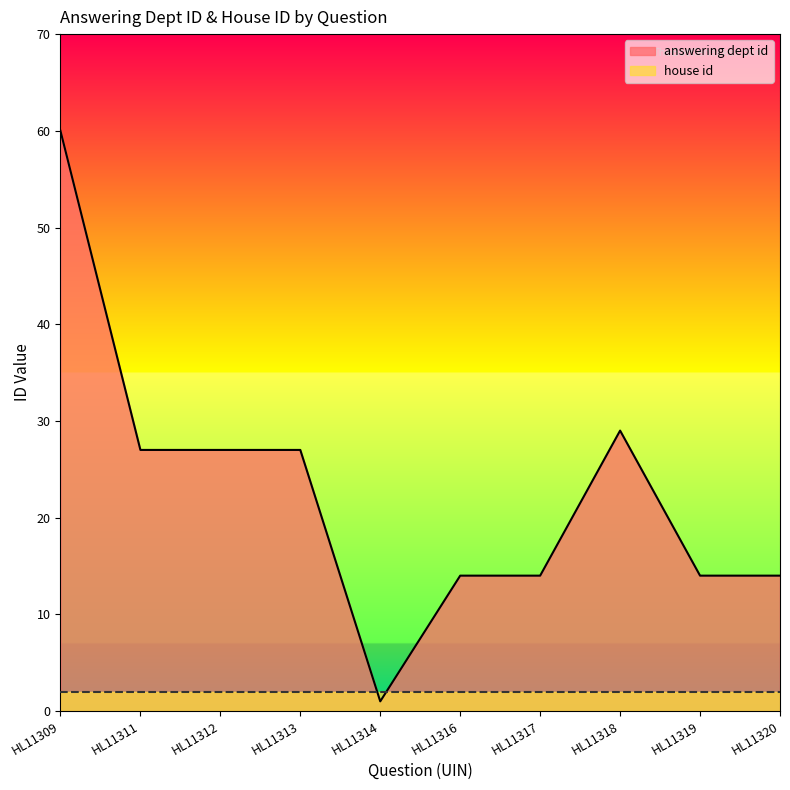

What is the greatest value displayed?

60